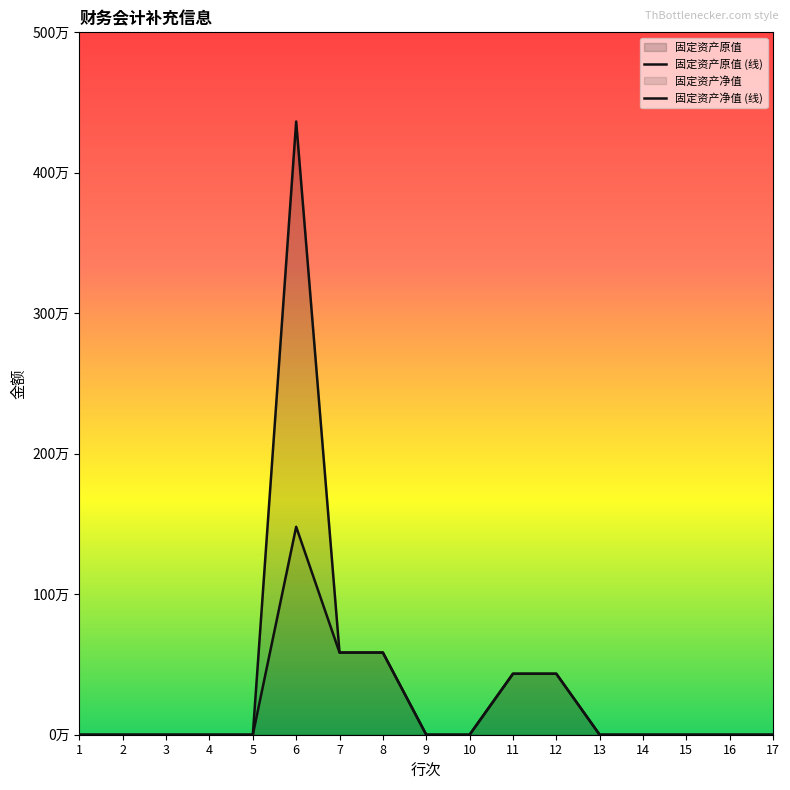

The 固定资产原值 series shows 0.0 at 16. True or false?

True